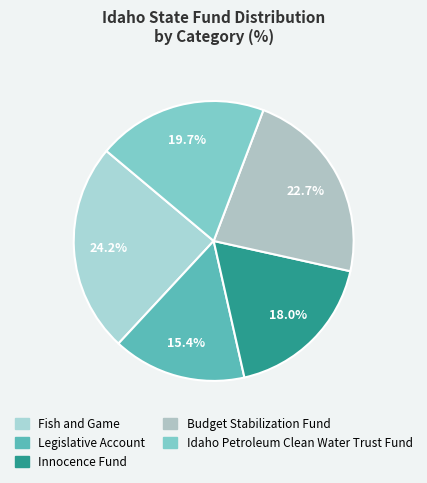

Count the number of slices in the pie.

5